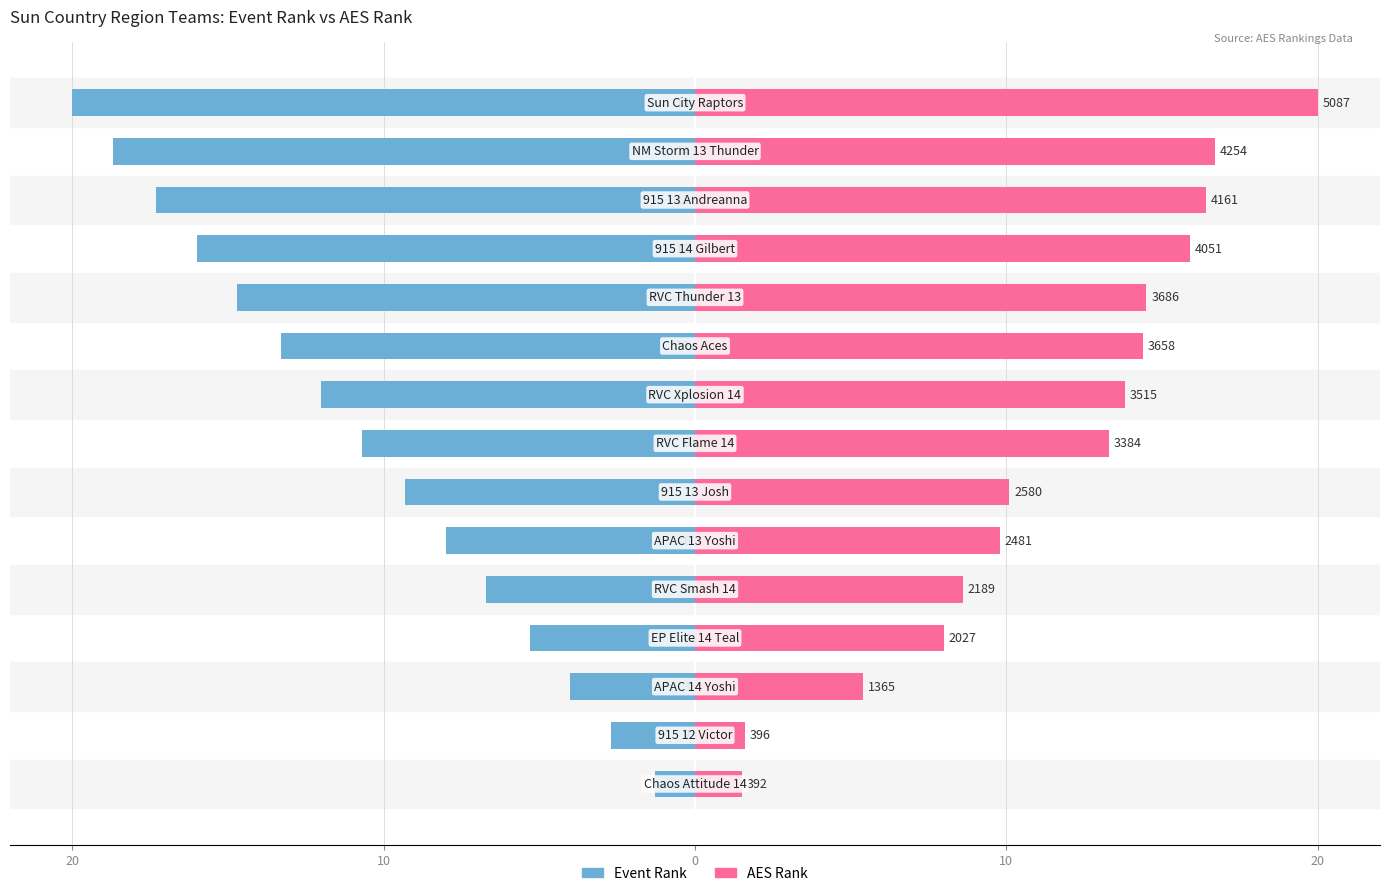

How many data points in Event Rank are above -10?

7